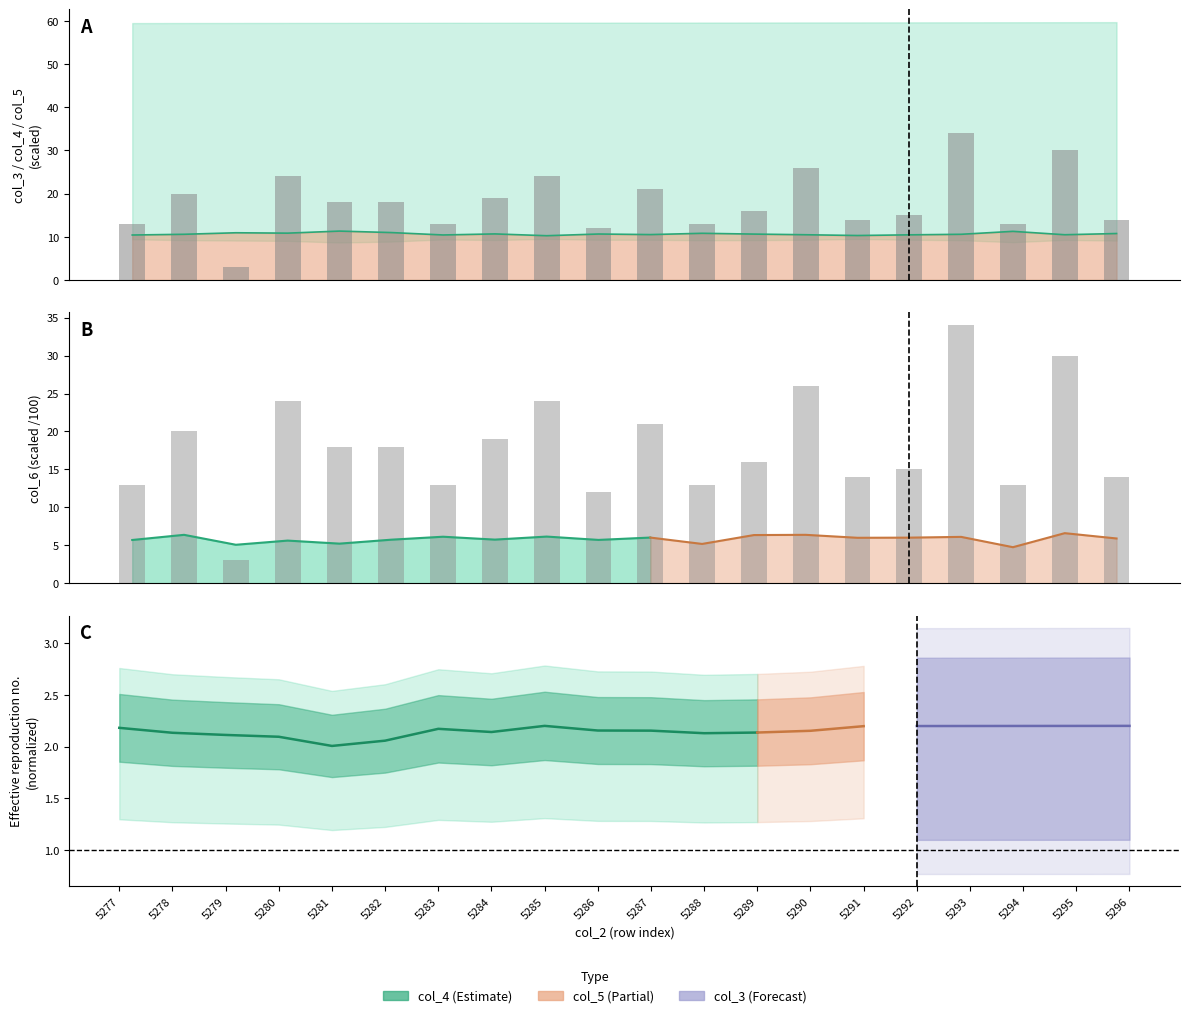

Reading right to left, transcribe all the data shown in this chart.

col_7: 5296=14	5295=30	5294=13	5293=34	5292=15	5291=14	5290=26	5289=16	5288=13	5287=21	5286=12	5285=24	5284=19	5283=13	5282=18	5281=18	5280=24	5279=3	5278=20	5277=13
col_7 bars: 5296=14	5295=30	5294=13	5293=34	5292=15	5291=14	5290=26	5289=16	5288=13	5287=21	5286=12	5285=24	5284=19	5283=13	5282=18	5281=18	5280=24	5279=3	5278=20	5277=13